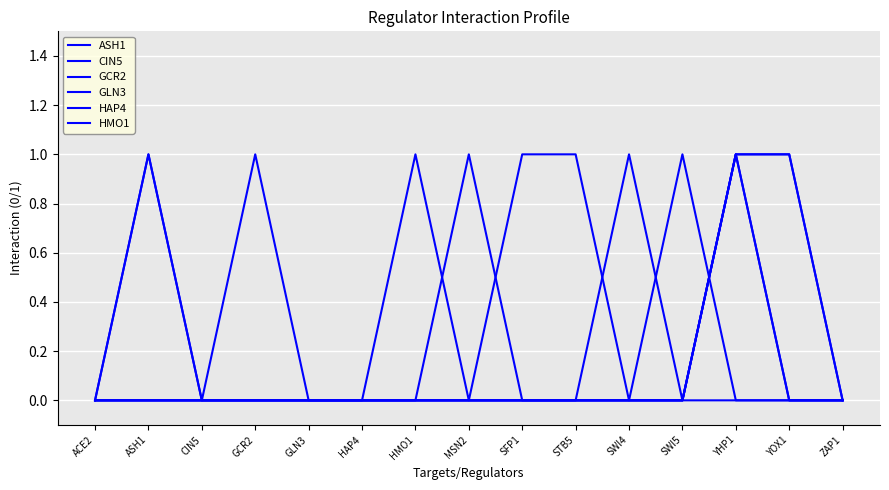

Rank the series at HMO1 from highest to lowest value.

GCR2, ASH1, CIN5, GLN3, HAP4, HMO1